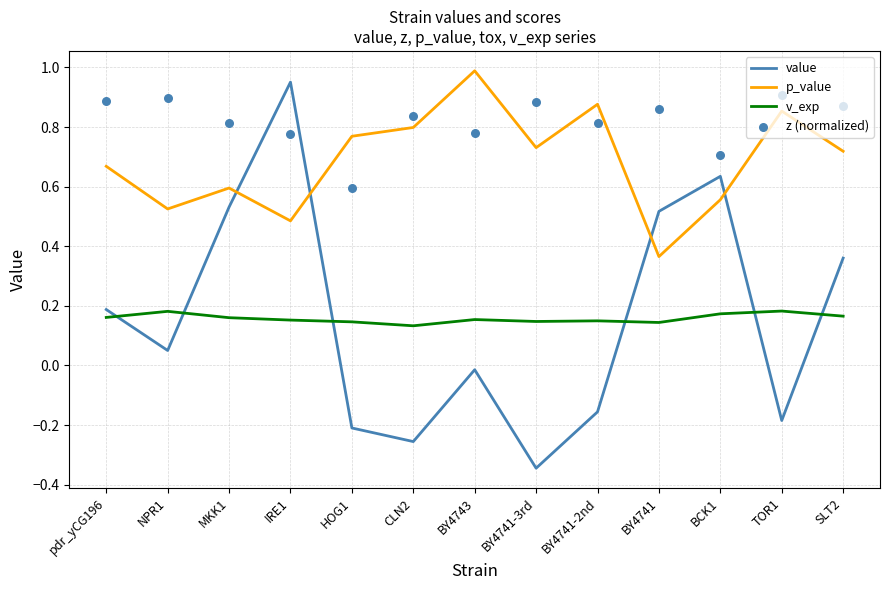

Which series contains the lowest Y value?

value